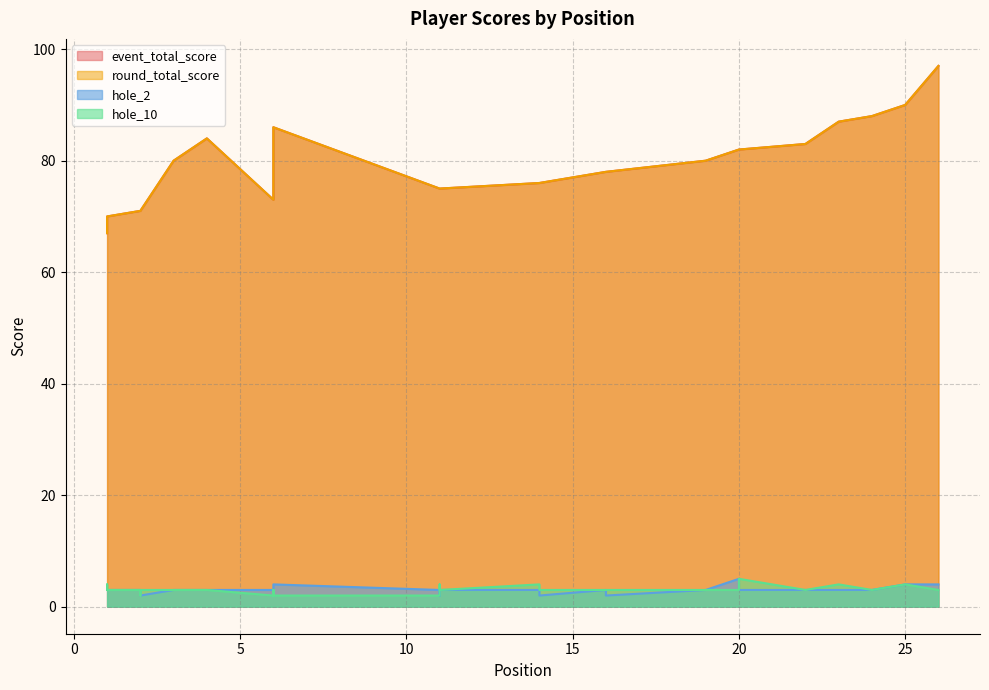

What is the label of the 24th point from the right?

6